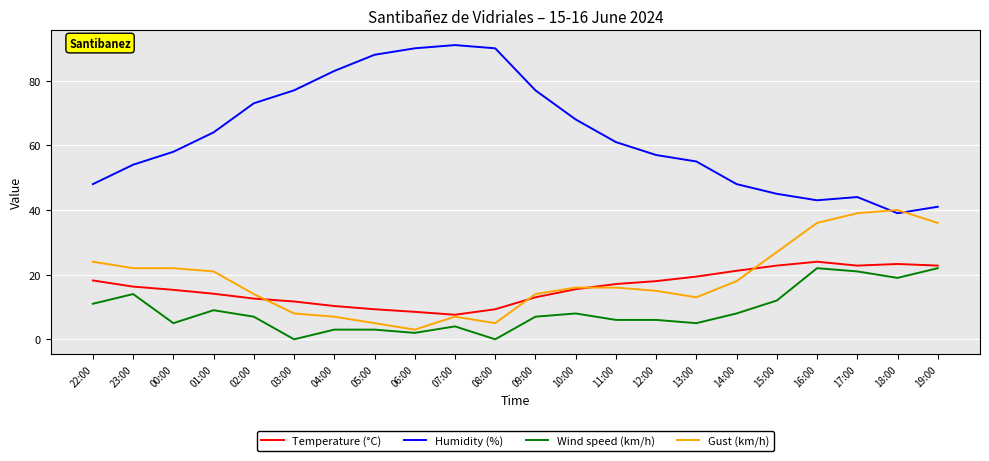

True or false: Gust (km/h) and Wind speed (km/h) intersect in this chart.

False